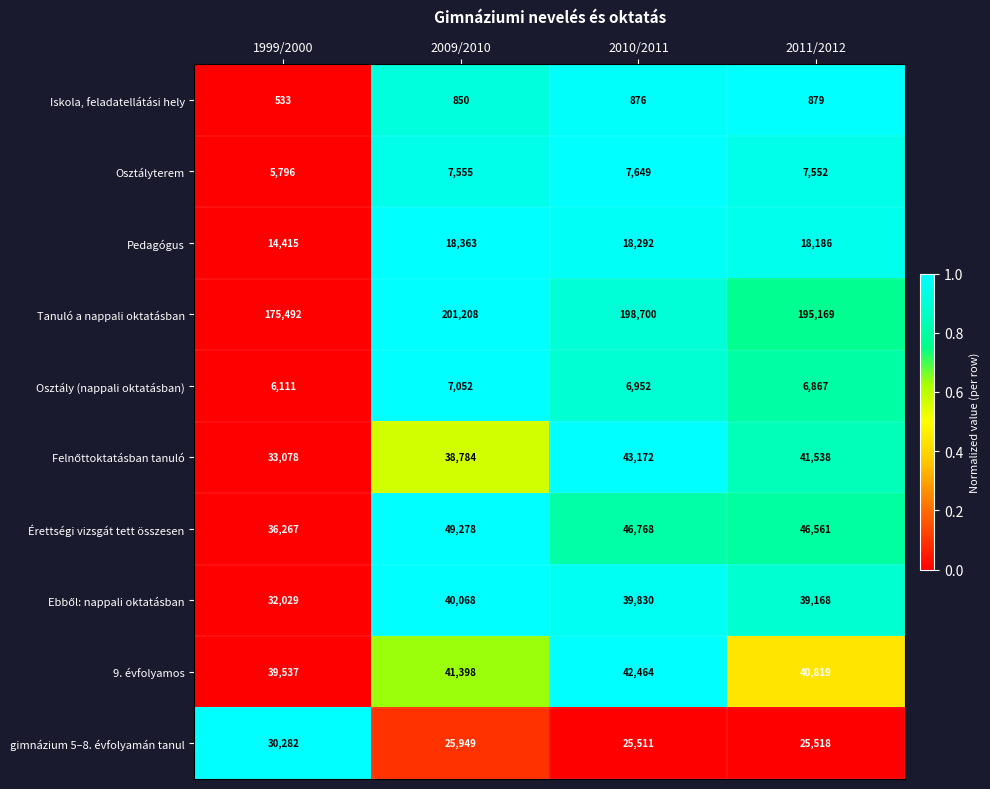

What value does the Pedagógus series have at 1999/2000?

14415